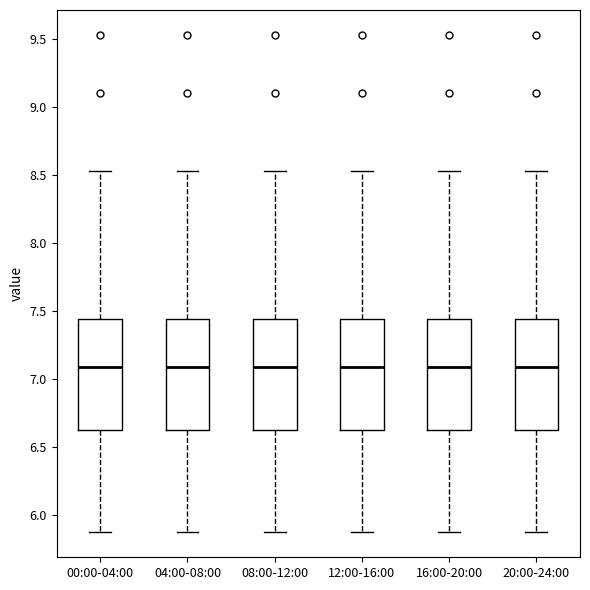

Reading left to right, read every box against the y-axis: the position of its median line, the range the box covers, and the ends of its whiskers. The values are not printed on the chart, so give them approximately, as read against the axis.

00:00-04:00: median 7.10, box 6.60 to 7.45, whiskers 5.85 to 8.55
04:00-08:00: median 7.10, box 6.60 to 7.45, whiskers 5.85 to 8.55
08:00-12:00: median 7.10, box 6.60 to 7.45, whiskers 5.85 to 8.55
12:00-16:00: median 7.10, box 6.60 to 7.45, whiskers 5.85 to 8.55
16:00-20:00: median 7.10, box 6.60 to 7.45, whiskers 5.85 to 8.55
20:00-24:00: median 7.10, box 6.60 to 7.45, whiskers 5.85 to 8.55